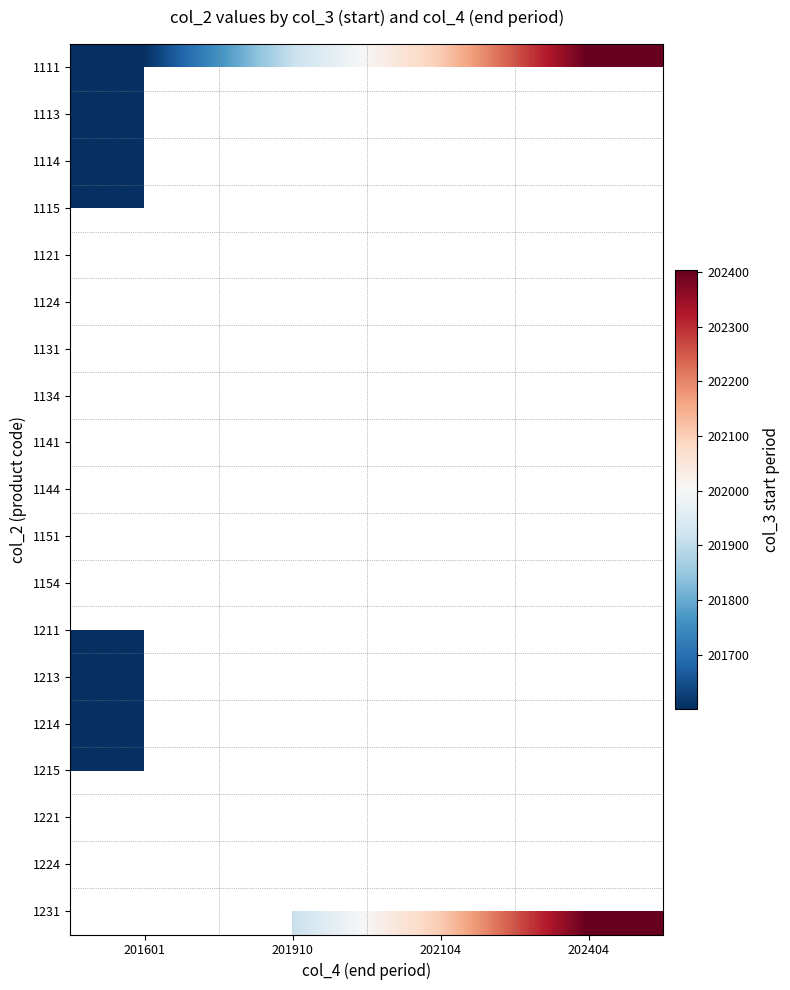

The 1121 series shows 51743.7 at 201910. True or false?

False